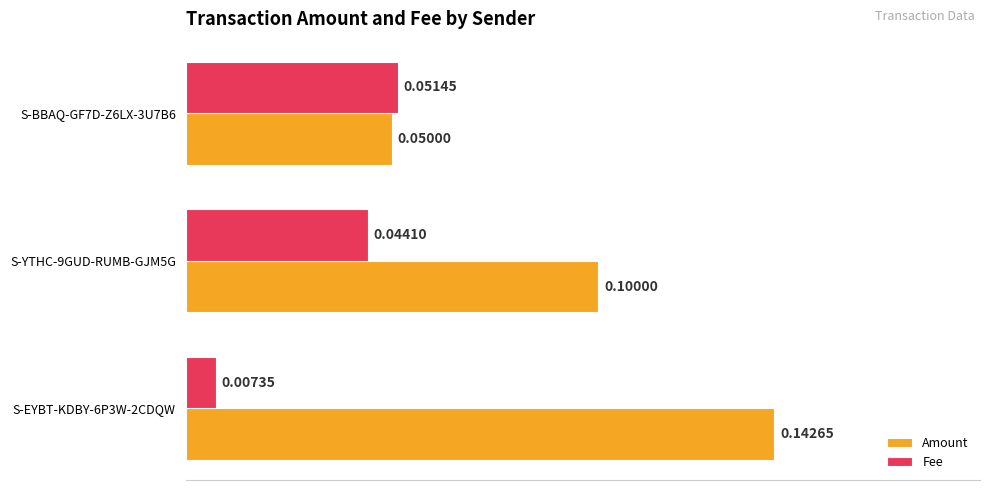

Is the value of Amount at S-YTHC-9GUD-RUMB-GJM5G greater than the value of Fee at S-BBAQ-GF7D-Z6LX-3U7B6?

Yes